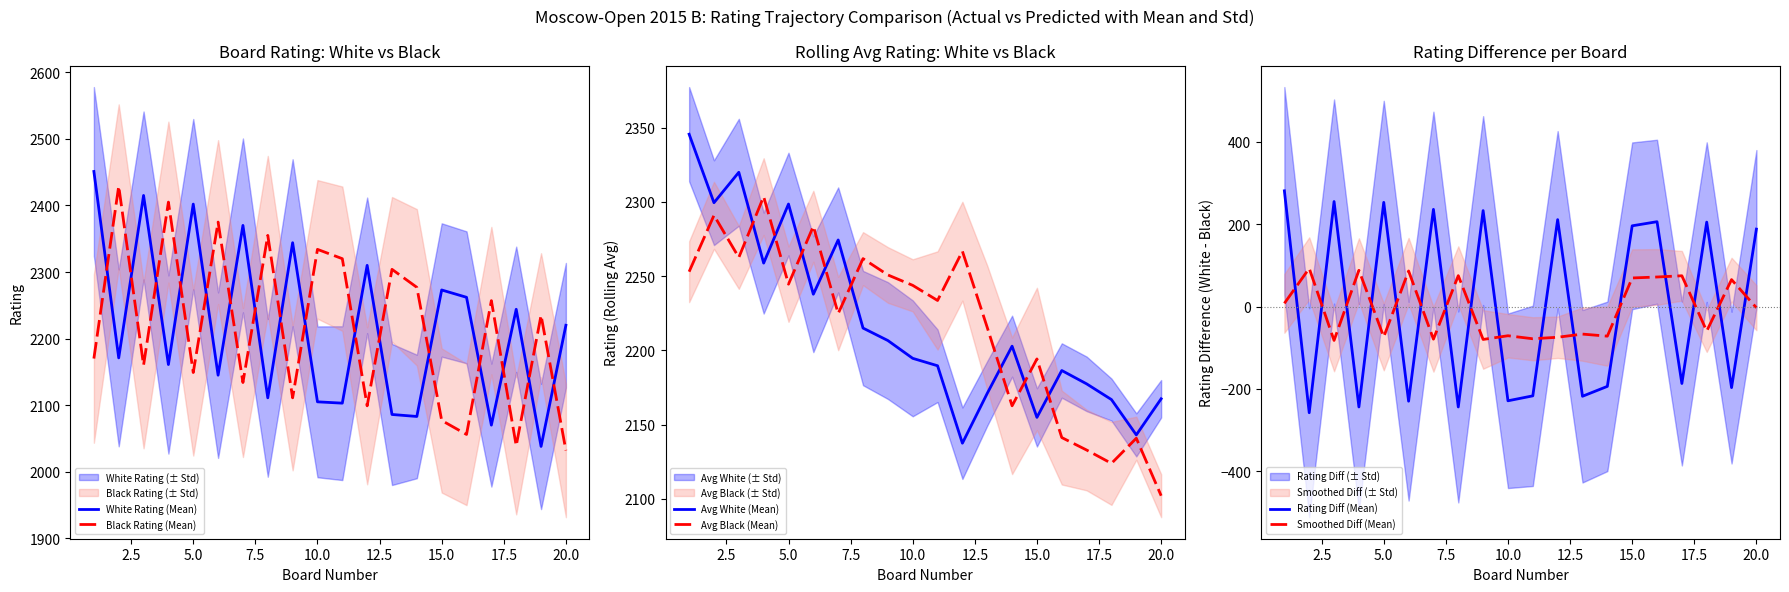

What is the maximum value for White Rating (Mean)?

2451